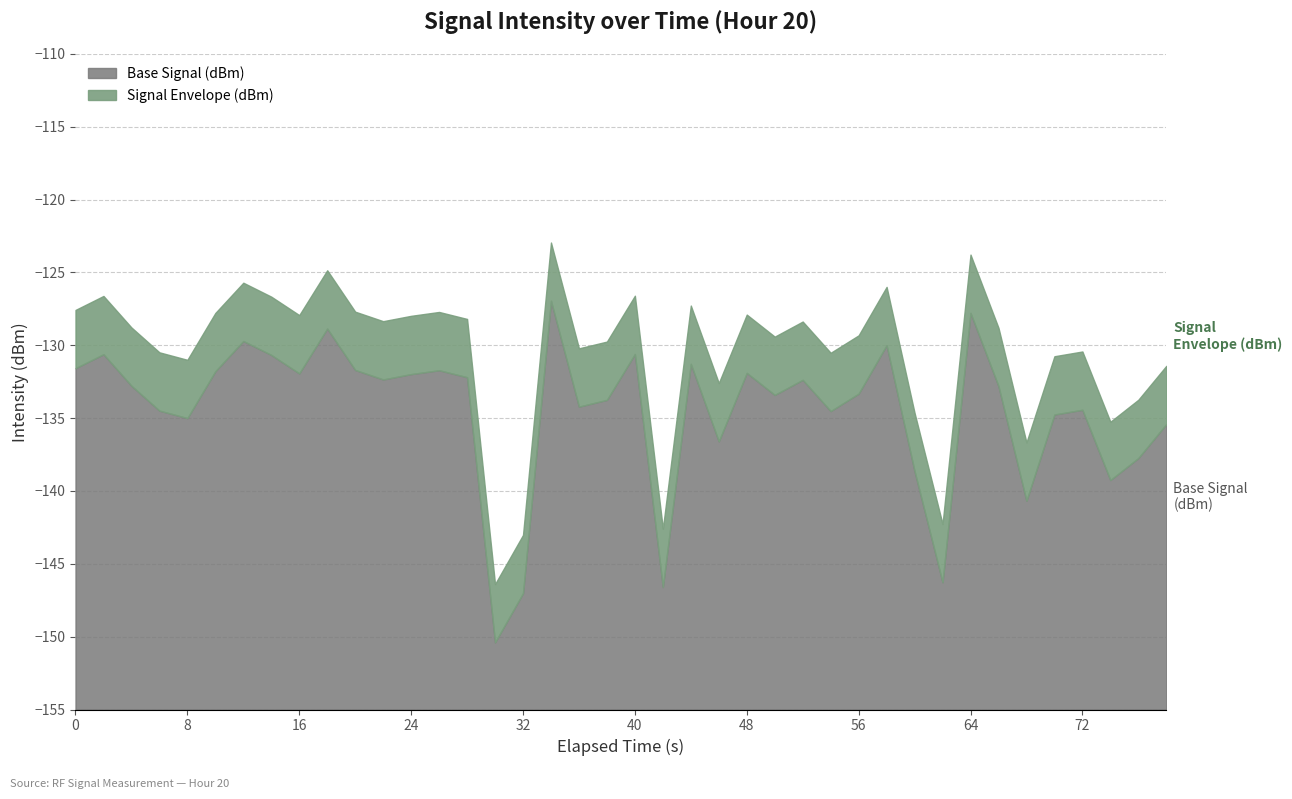

Reading left to right, list all the values displayed in this chart.

0=-127.6	1=-126.6	2=-128.8	3=-130.5	4=-131.0	5=-127.8	6=-125.7	7=-126.7	8=-127.9	9=-124.9	10=-127.7	11=-128.3	12=-128.0	13=-127.7	14=-128.2	15=-146.4	16=-143.0	17=-122.9	18=-130.2	19=-129.7	20=-126.6	21=-142.6	22=-127.3	23=-132.6	24=-127.9	25=-129.4	26=-128.4	27=-130.5	28=-129.3	29=-126.0	30=-134.6	31=-142.3	32=-123.8	33=-128.8	34=-136.7	35=-130.8	36=-130.4	37=-135.2	38=-133.7	39=-131.4